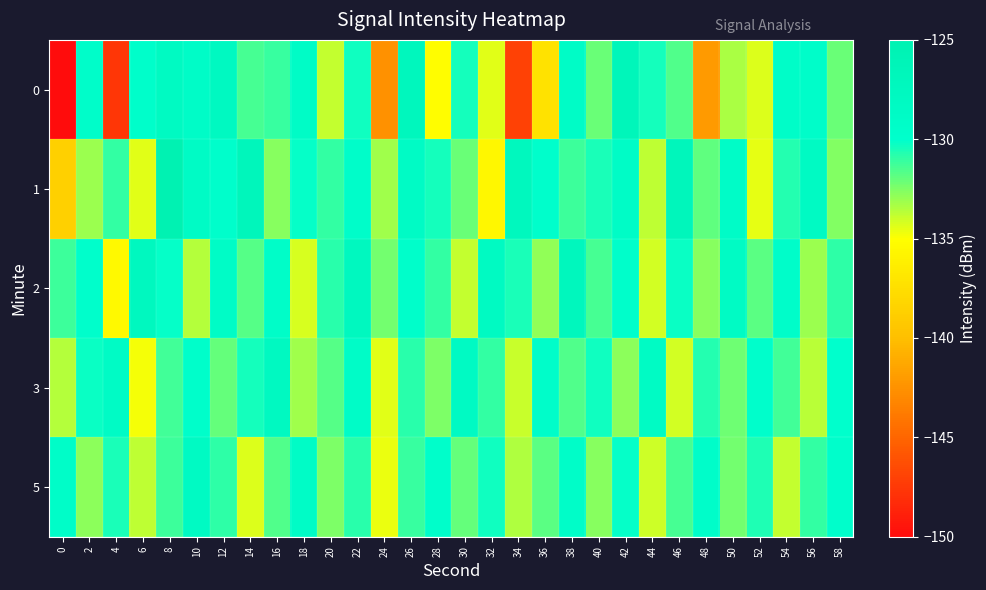

Which has a higher value, 54 or 26?

26